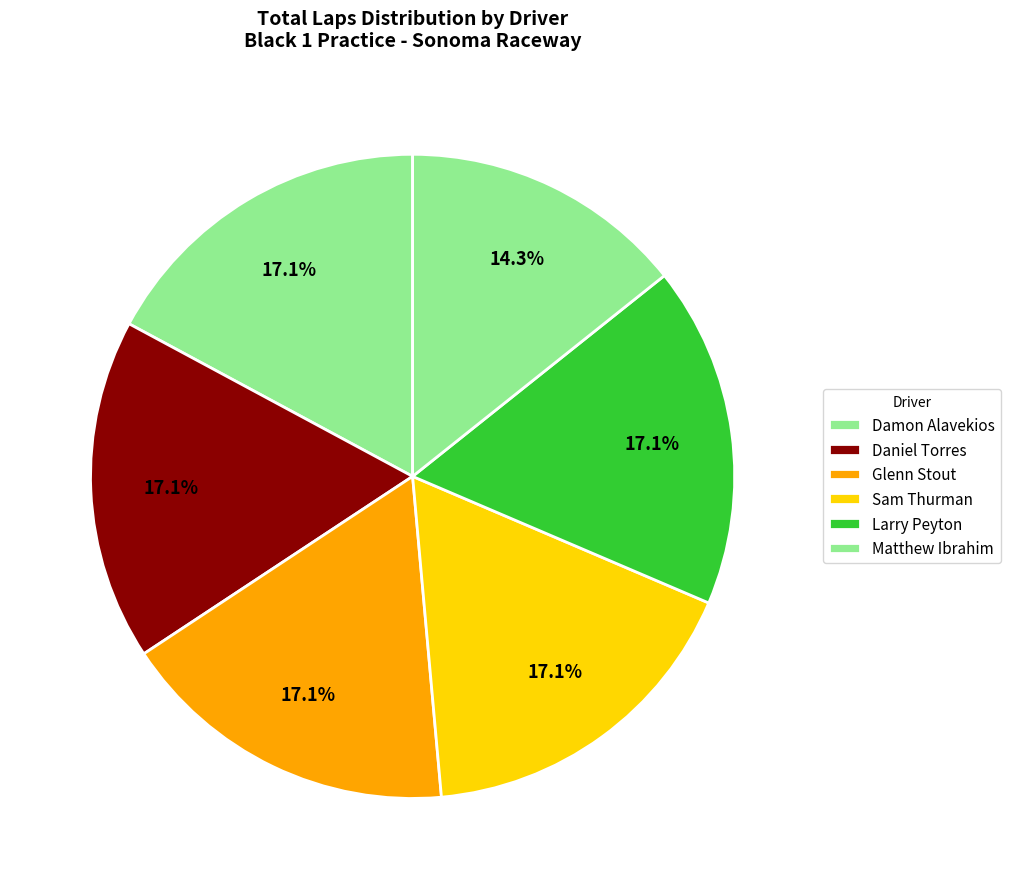

What portion of the pie excludes Daniel Torres?

82.9%